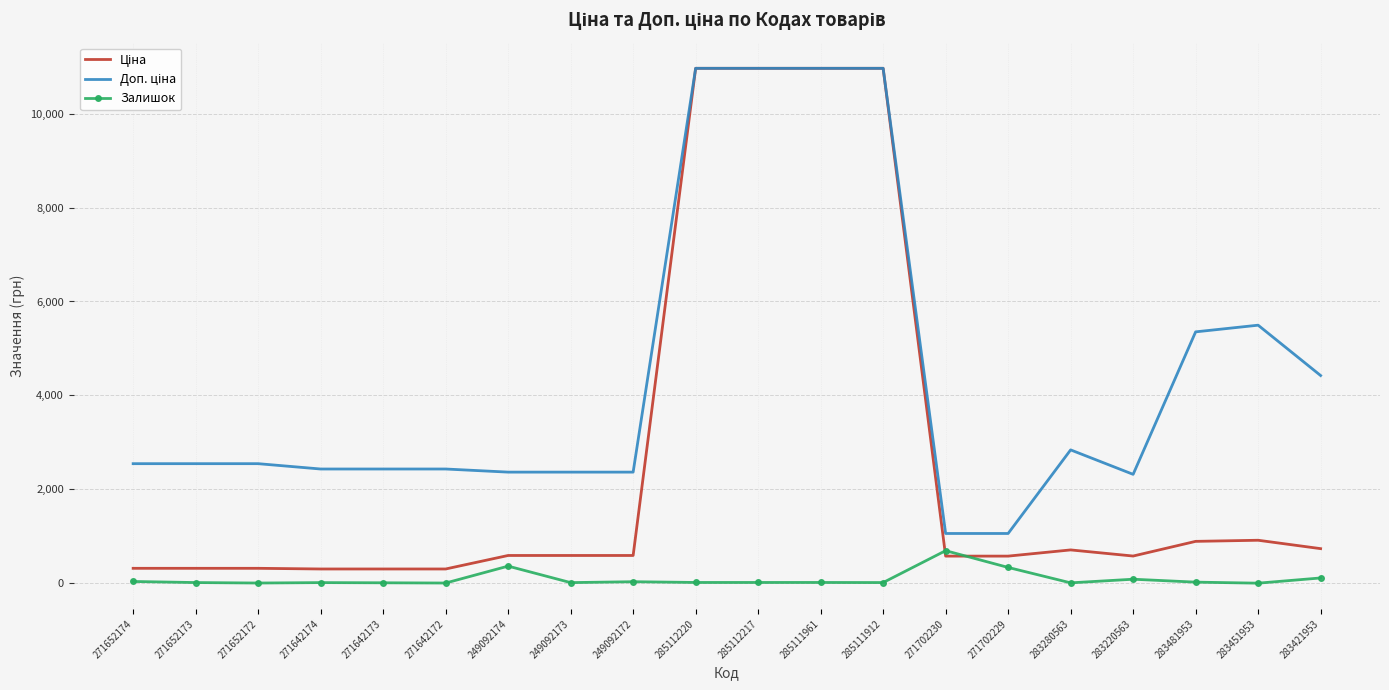

What is the maximum value shown in the chart?

10964.4